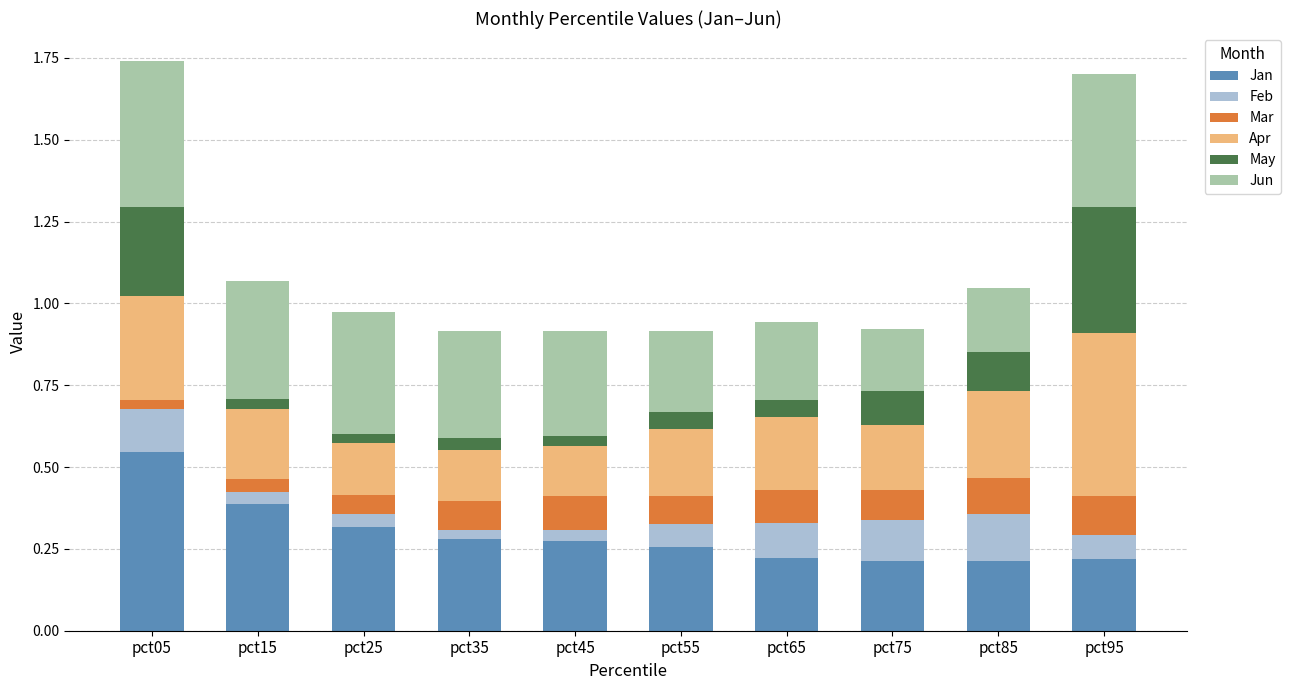

The Jan series shows 0.3 at pct35. True or false?

True